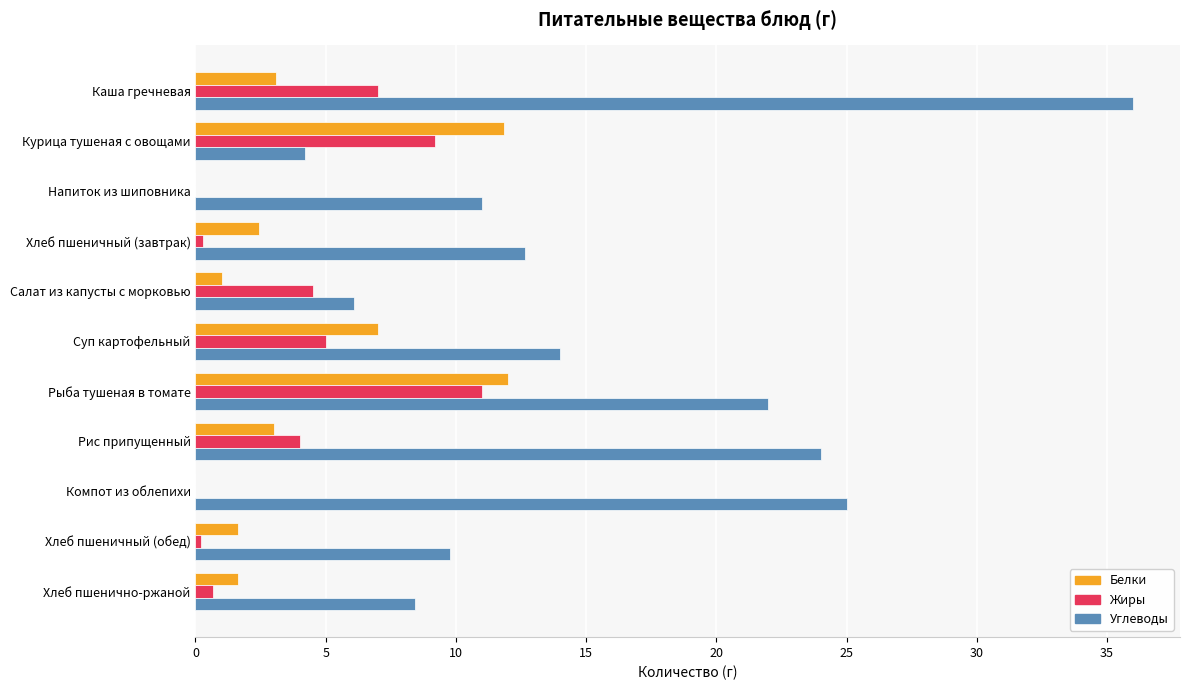

The Белки series shows 0.8 at Рис припущенный. True or false?

False